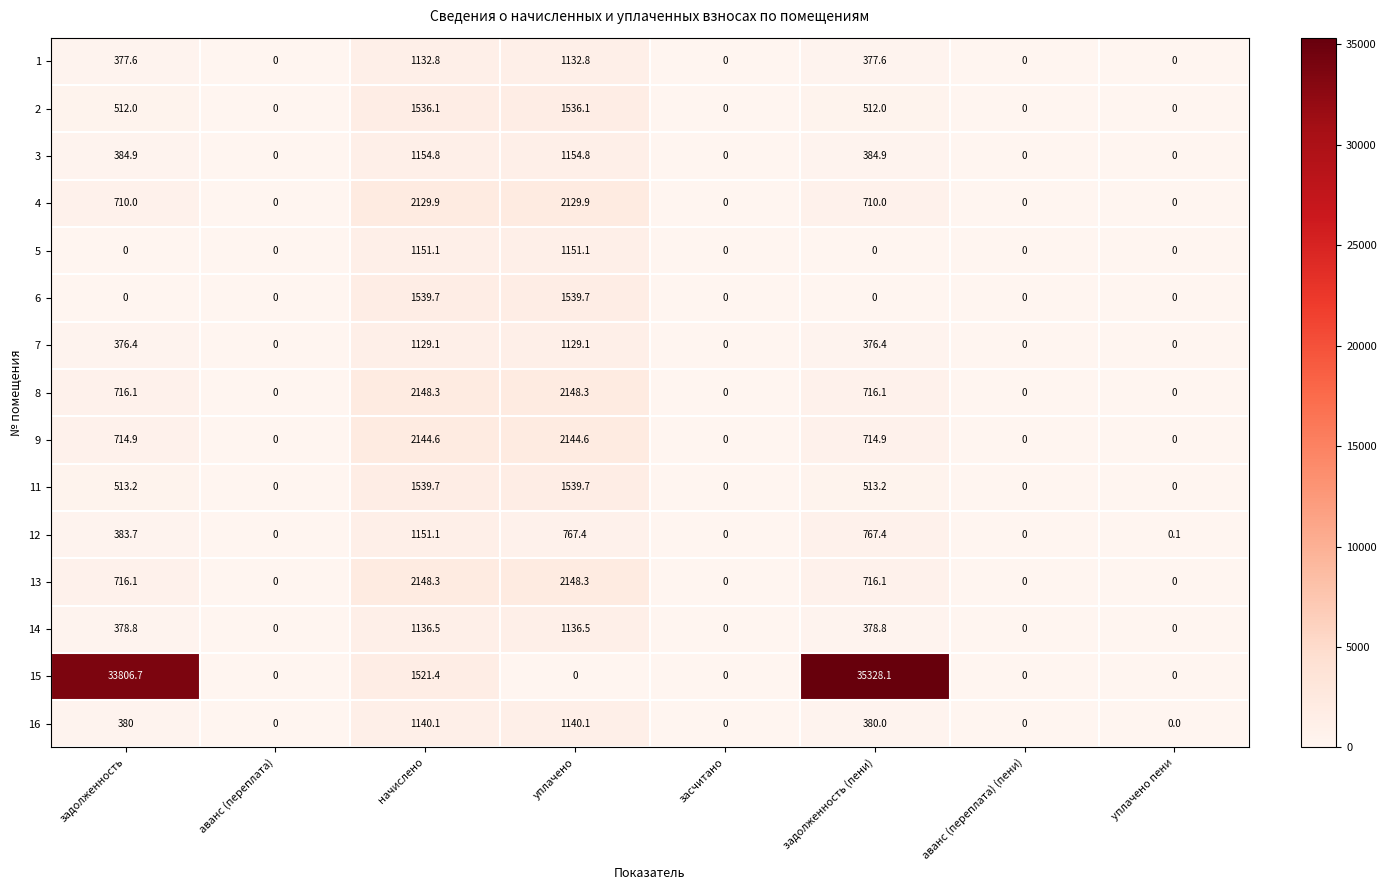

True or false: 9 has a value of 3114.6 at уплачено.

False